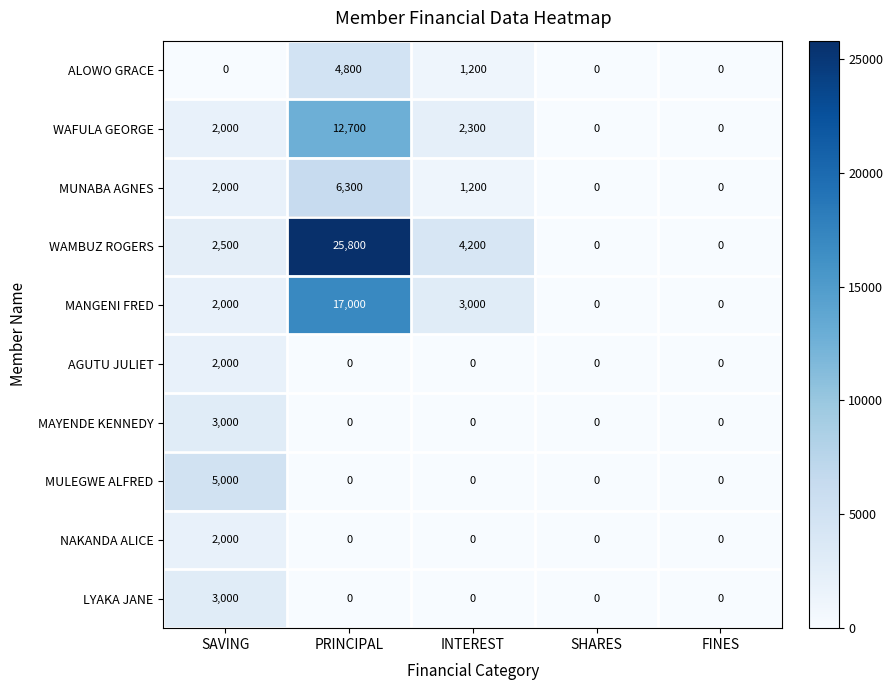

Is it true that AGUTU JULIET equals 0 at FINES?

True